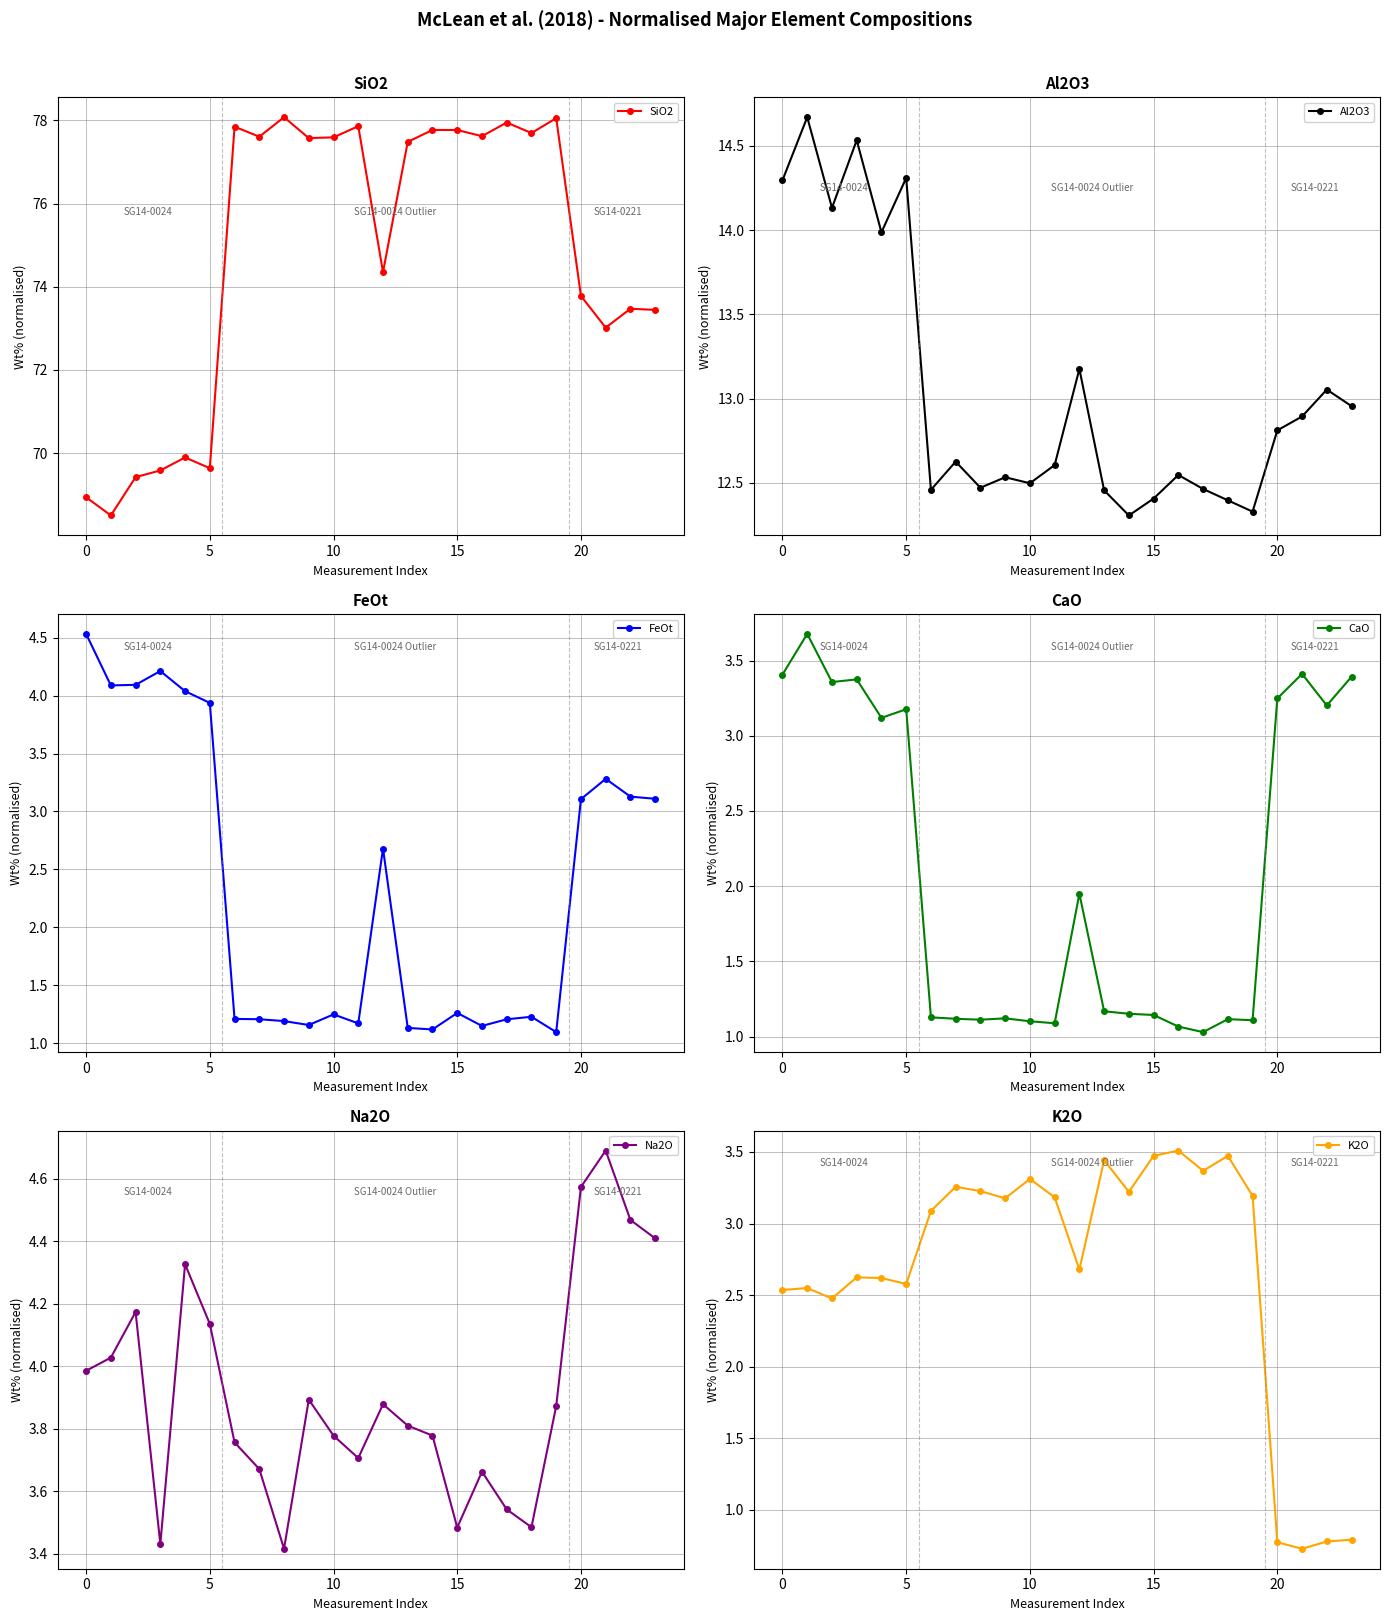

What is the maximum value for Na2O?

4.7